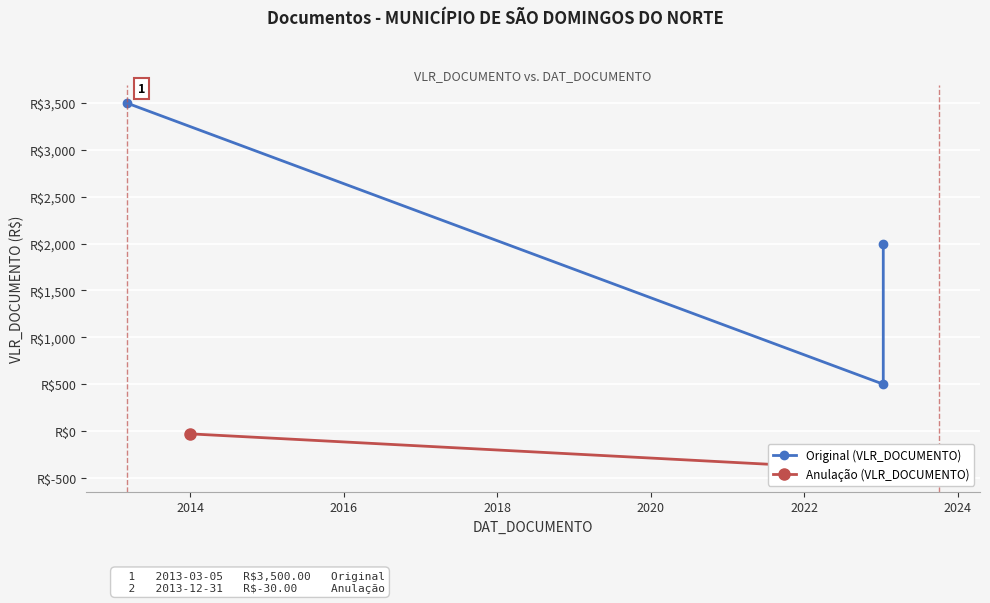

Does the chart display data point markers on the line(s)?

Yes